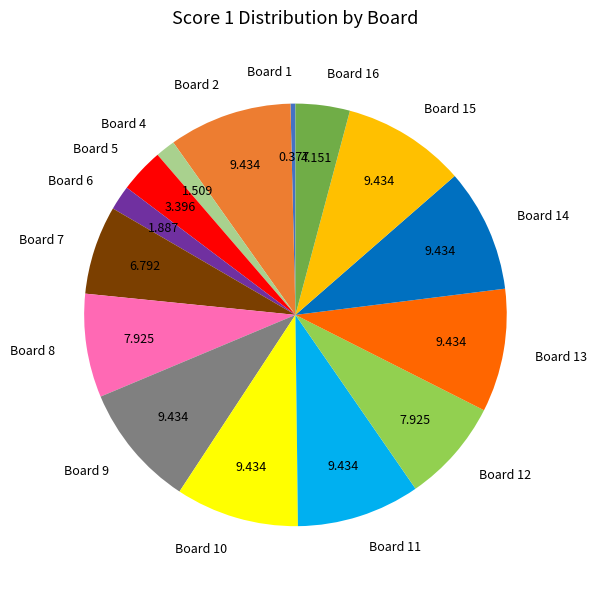

Approximately how many times larger is the value at Board 8 compared to Board 2?

0.8